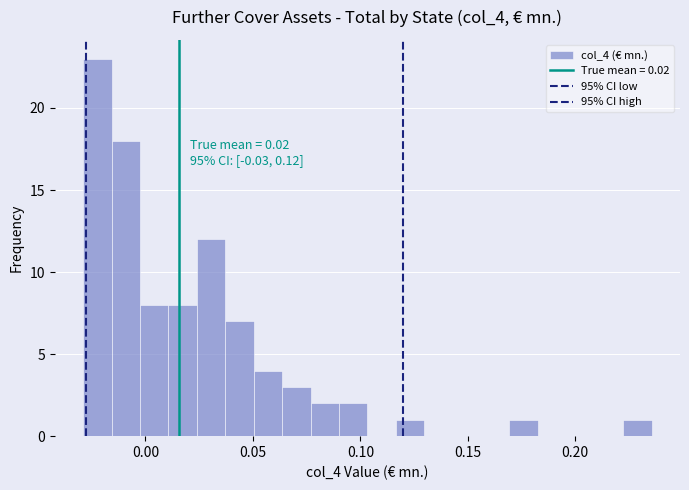

Read against the x-axis, roughly where is the centre of the tallest bar?

-0.020